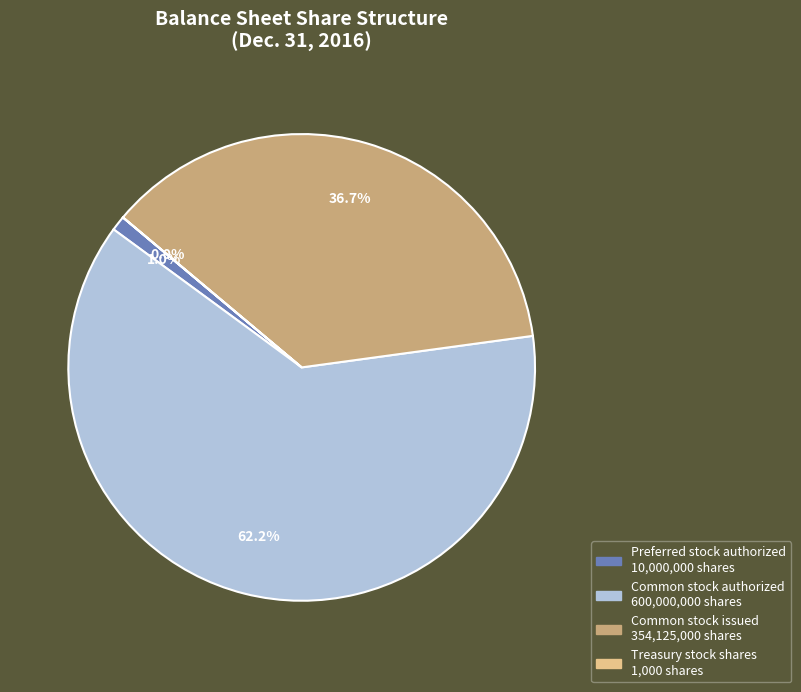

Is there any slice that represents more than half of the pie?

Yes